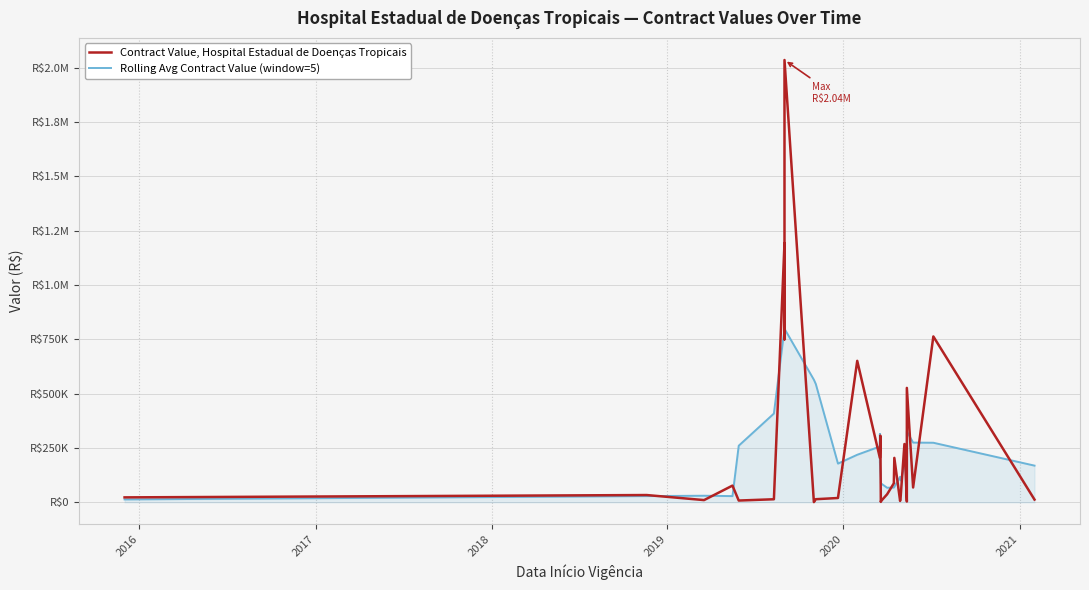

Does the chart display data point markers on the line(s)?

No